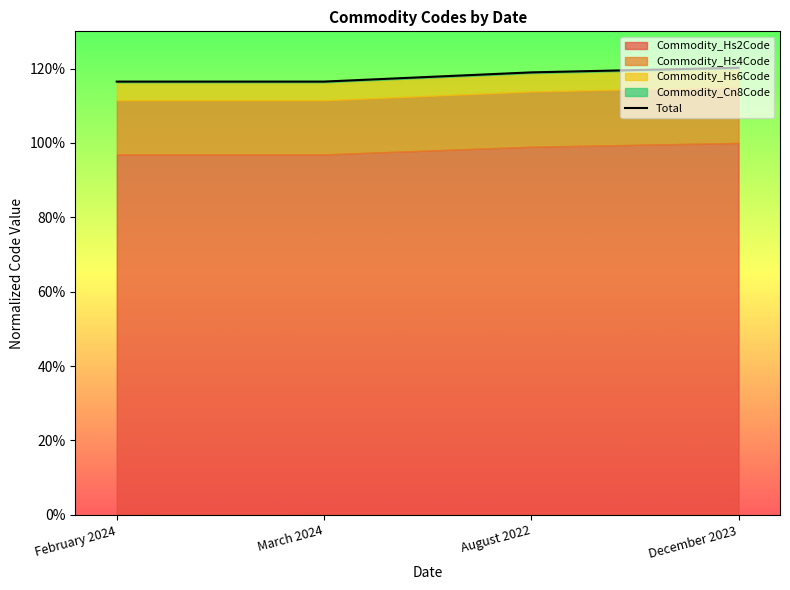

At which category does the chart reach its minimum across all series?

February 2024